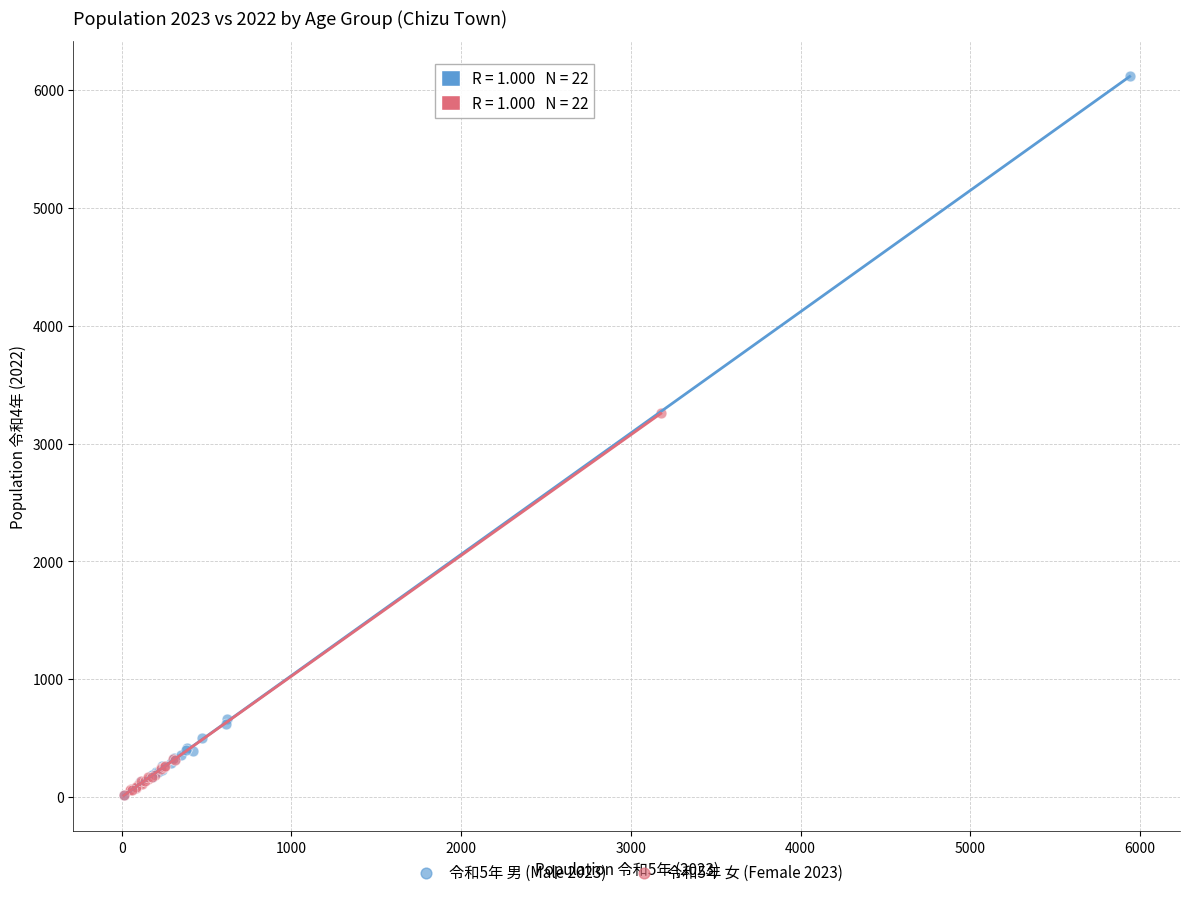

Which series has the largest Y range (max minus min)?

令和5年 男 (Male 2023)